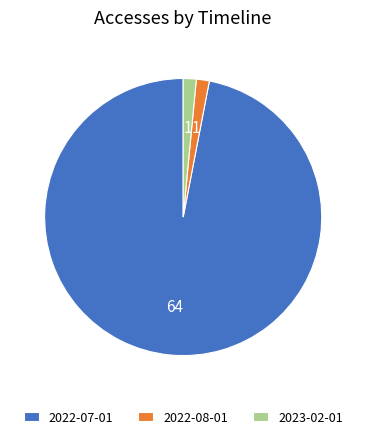

Between 2022-07-01 and 2023-02-01, which is larger?

2022-07-01